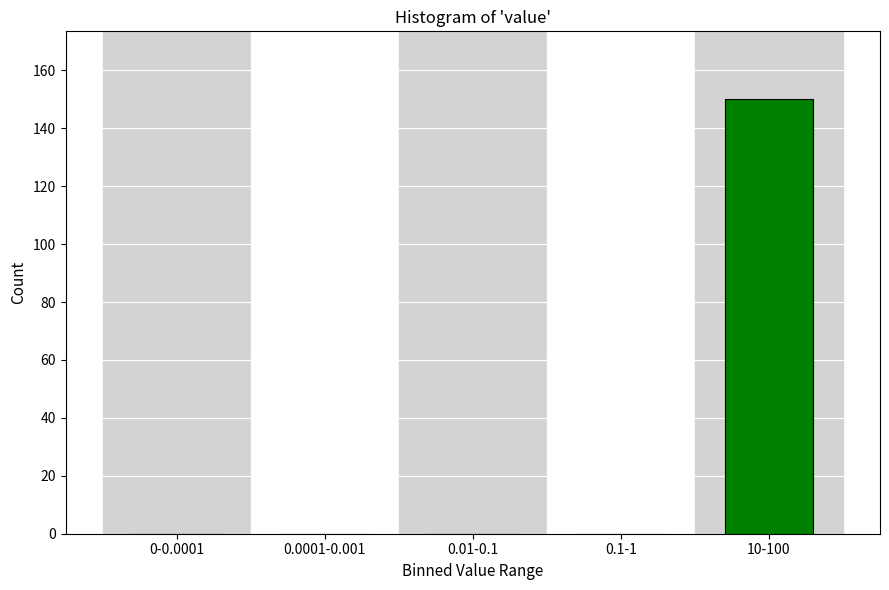

Reading right to left, list all the values displayed in this chart.

10-100=150	0.1-1=0	0.01-0.1=0	0.0001-0.001=0	0-0.0001=0